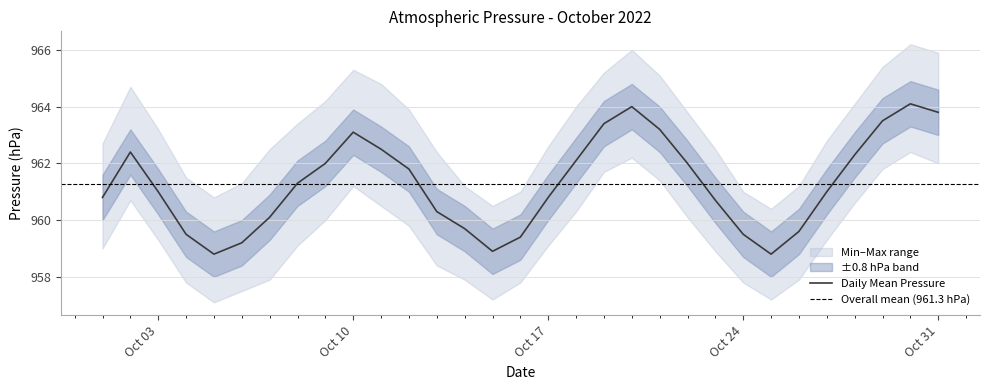

At which category is the sum across all series the highest?

29